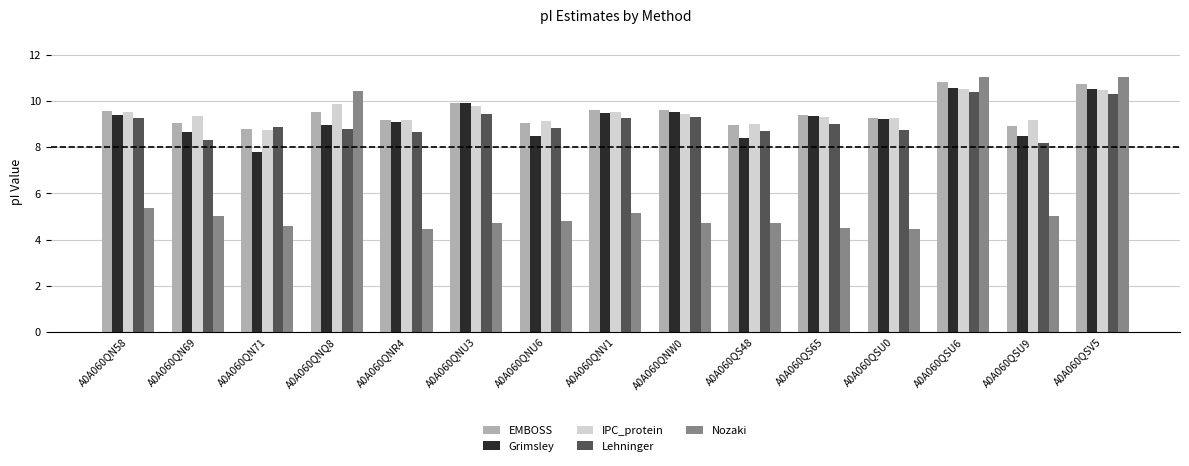

True or false: Nozaki has a value of 4.5 at A0A060QSU0.

True